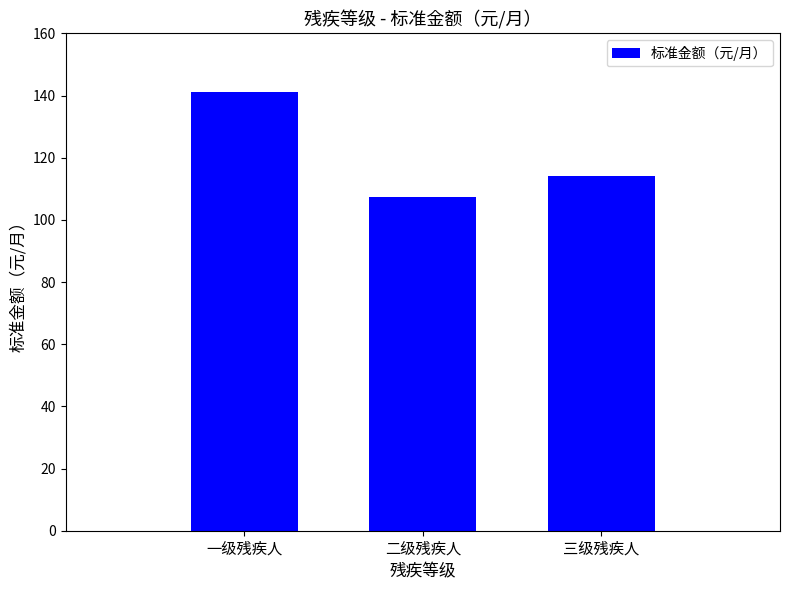

What is the difference between the values at 二级残疾人 and 三级残疾人?

6.6